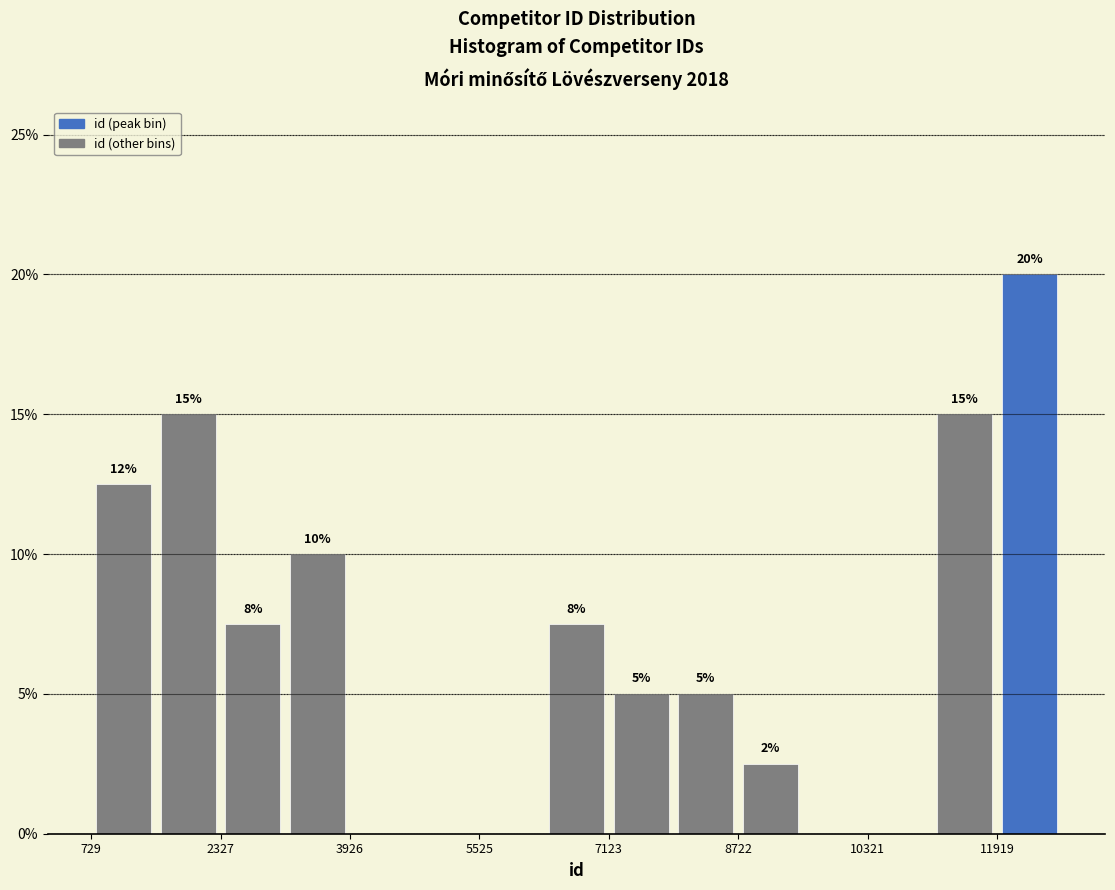

Around what value on the x-axis is the tallest bar? Give the approximate position of its centre, as read against the axis.

12400